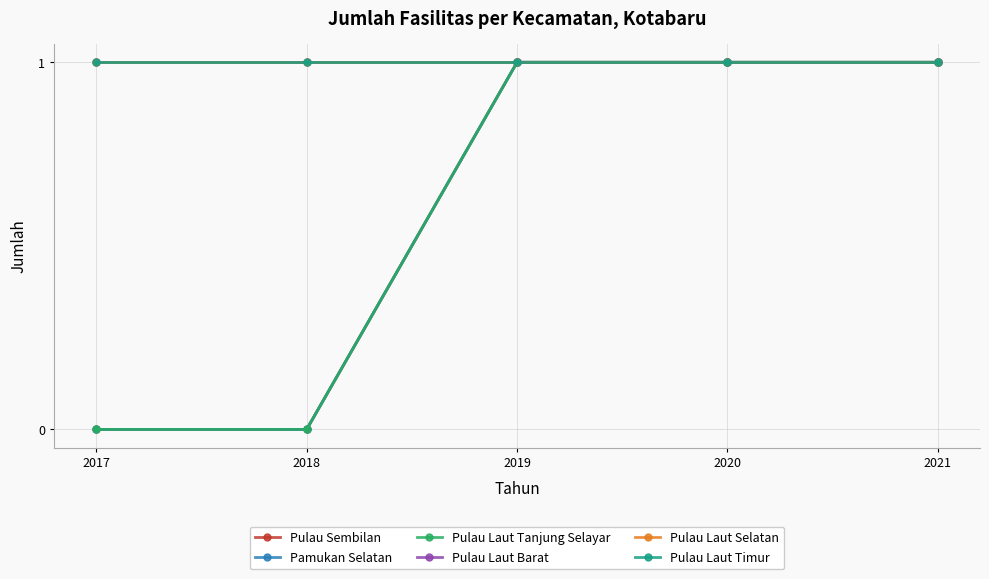

The Pulau Laut Barat series shows 1 at 2019. True or false?

True